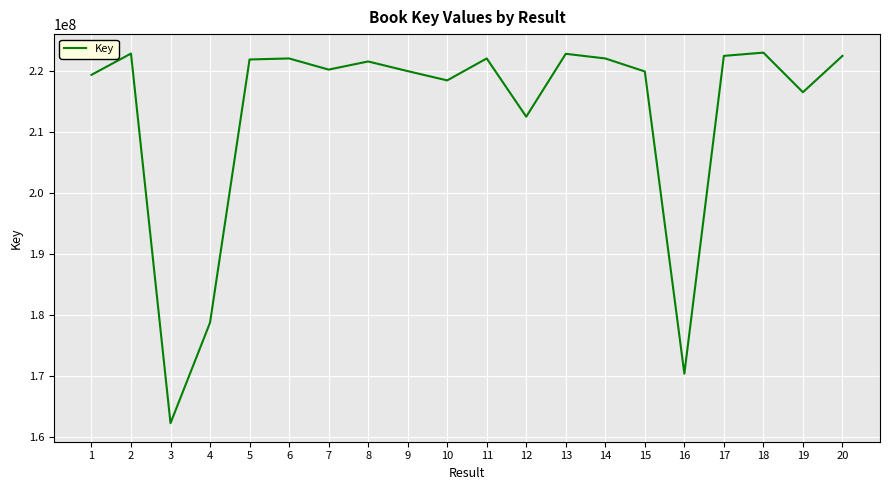

The value at 11 is 123313905. True or false?

False